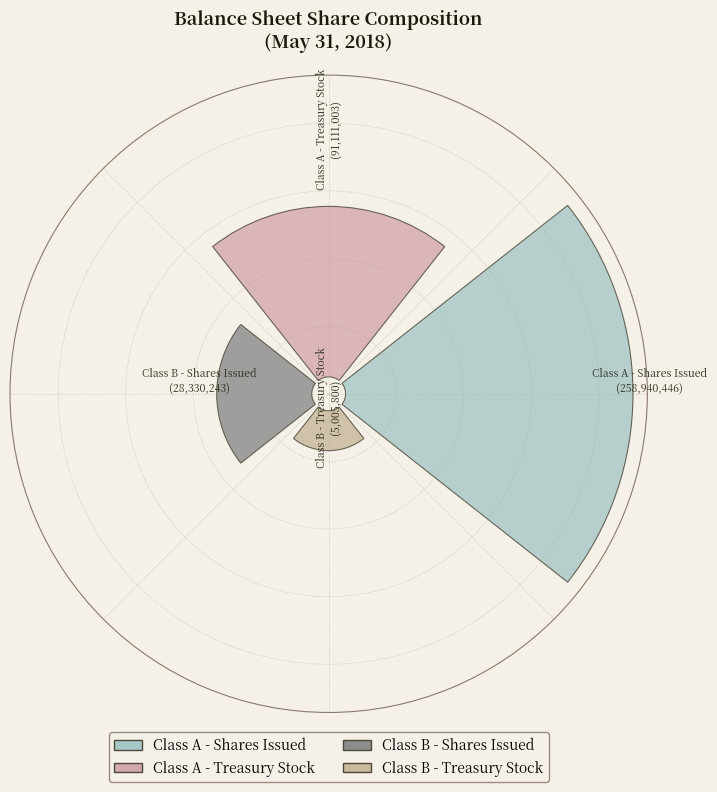

Which slice is the smallest?

Class B - Treasury Stock